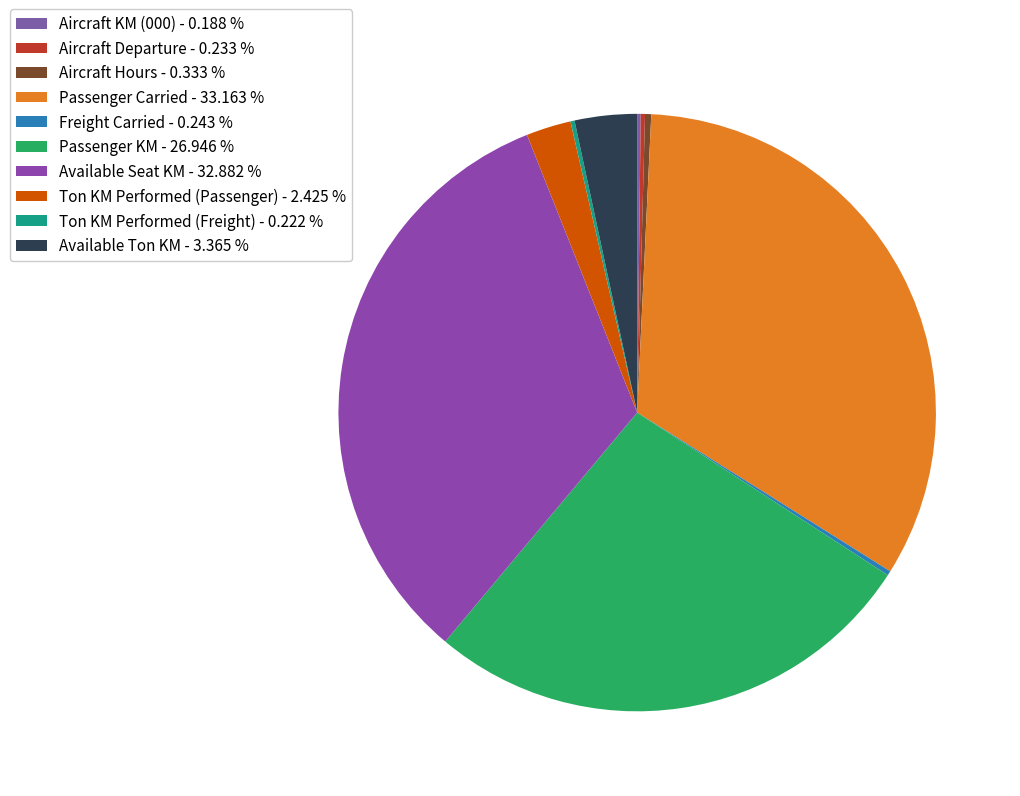

Combined, do Ton KM Performed (Freight) and Aircraft Departure account for over 50%?

No